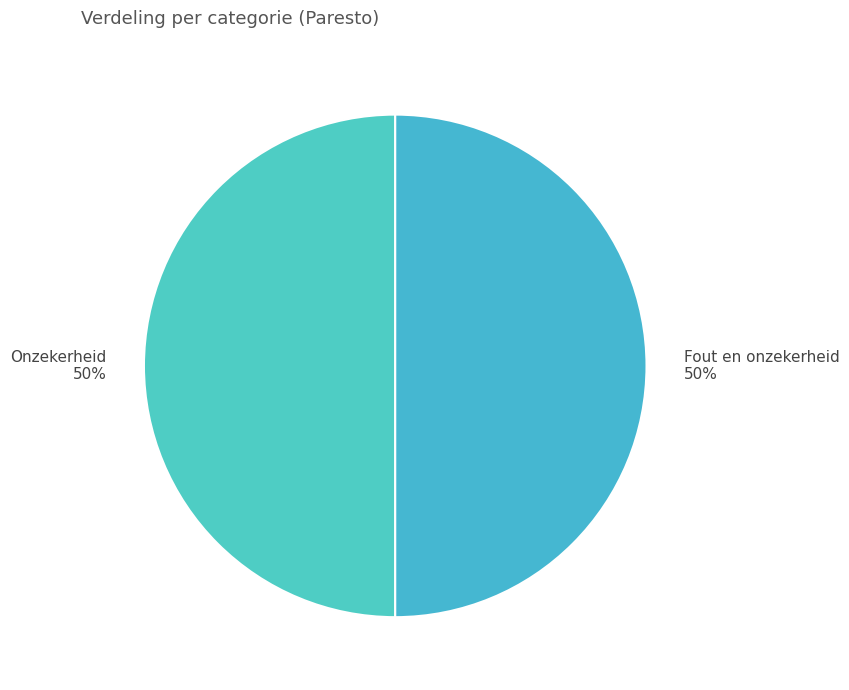

Is the sum of Onzekerheid and Fout en onzekerheid greater than half?

Yes